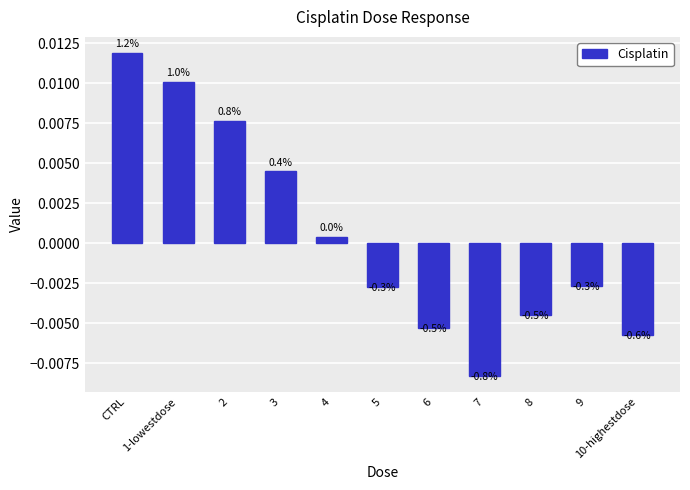

How many bars are there in total?

11